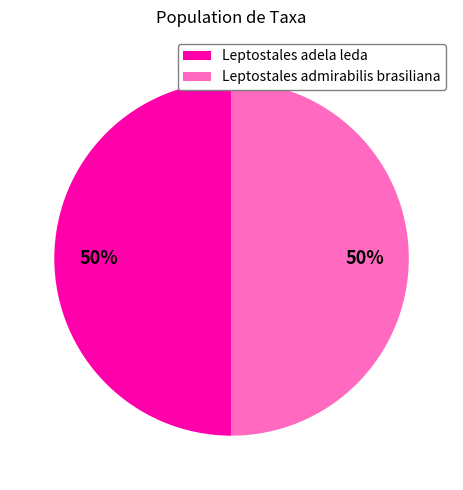

Count the number of slices in the pie.

2